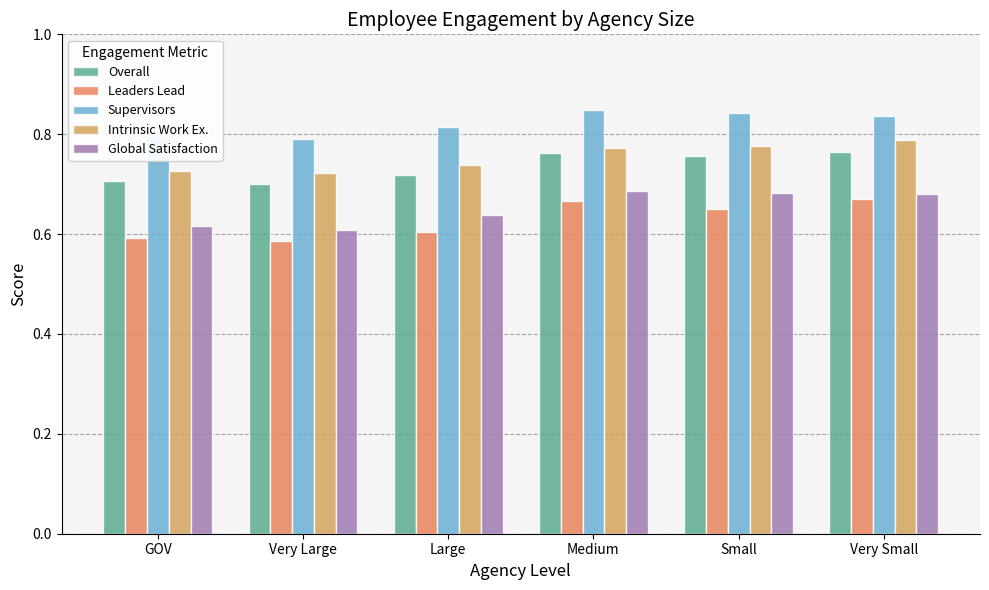

What is the difference between the maximum and minimum values in the Intrinsic Work Ex. series?

0.1